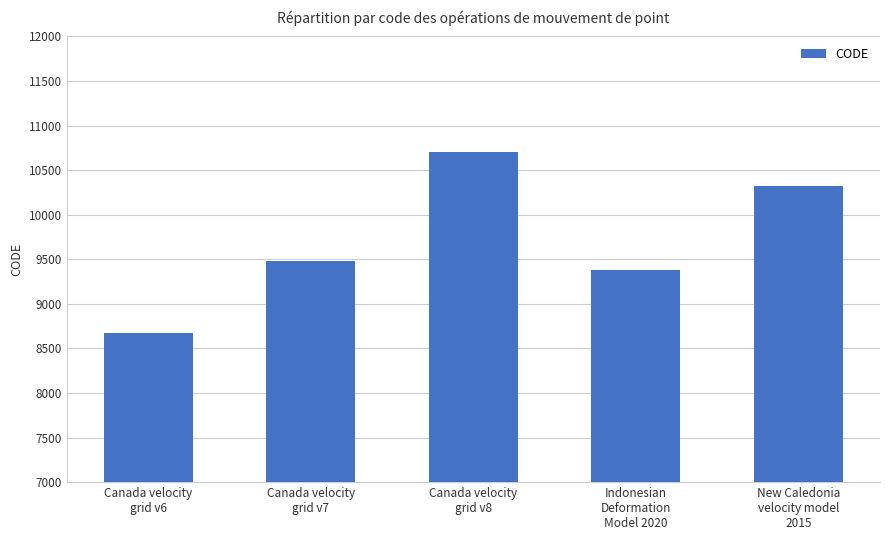

Are the bars grouped side by side (vs. stacked)?

No